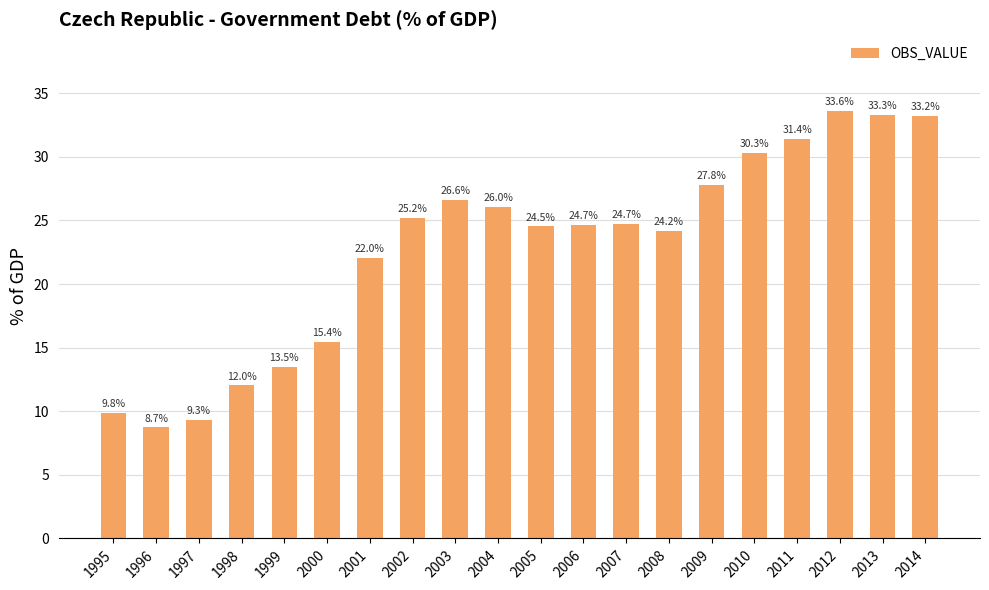

Approximately how many times larger is the value at 2001 compared to 2012?

0.7